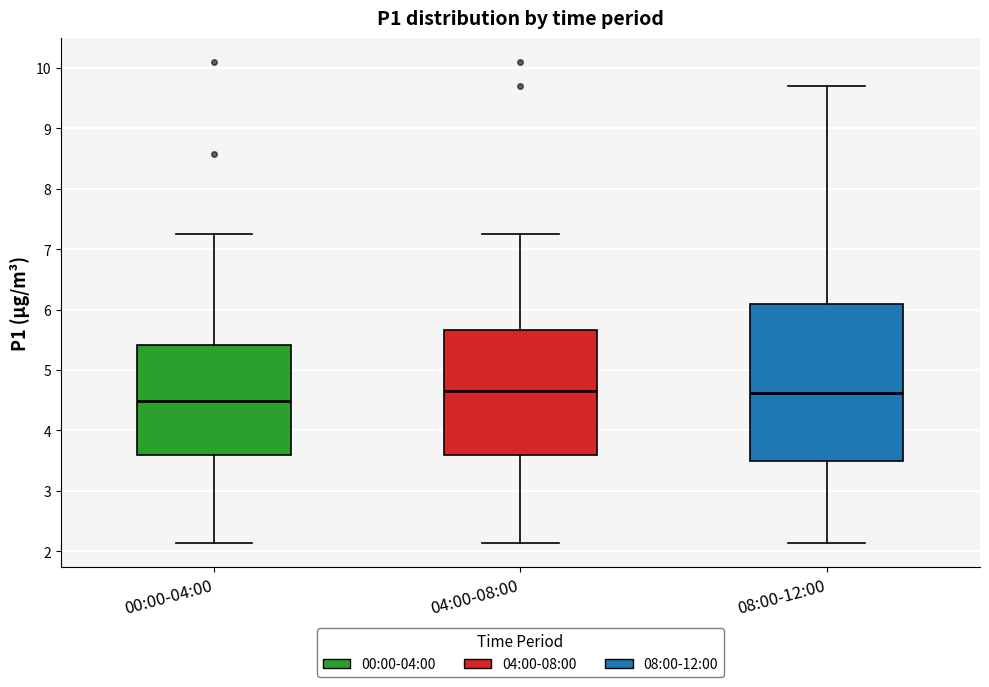

Reading left to right, transcribe this box plot: for each box, give where its median line is, the range the box spans, and where its two whiskers end, as read against the y-axis. The values are not printed on the chart, so give them approximately, as read against the axis.

00:00-04:00: median 4.5, box 3.6 to 5.4, whiskers 2.1 to 7.3
04:00-08:00: median 4.7, box 3.6 to 5.7, whiskers 2.1 to 7.3
08:00-12:00: median 4.6, box 3.5 to 6.1, whiskers 2.1 to 9.7